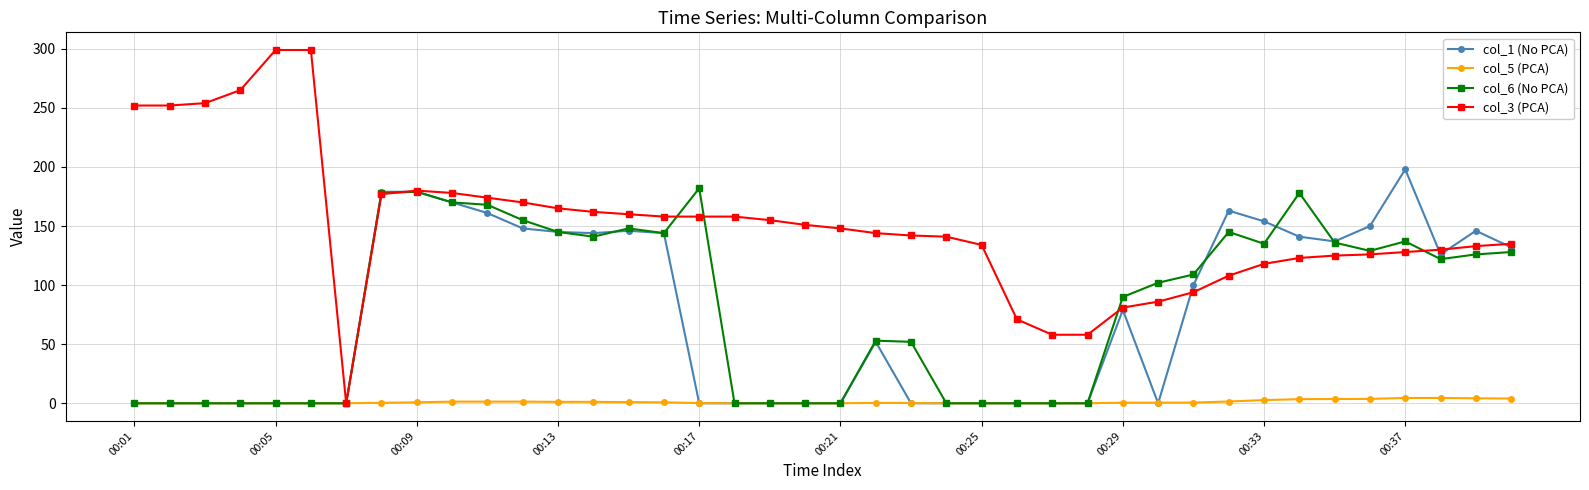

What is the highest value of the col_3 (PCA) series?

299.0